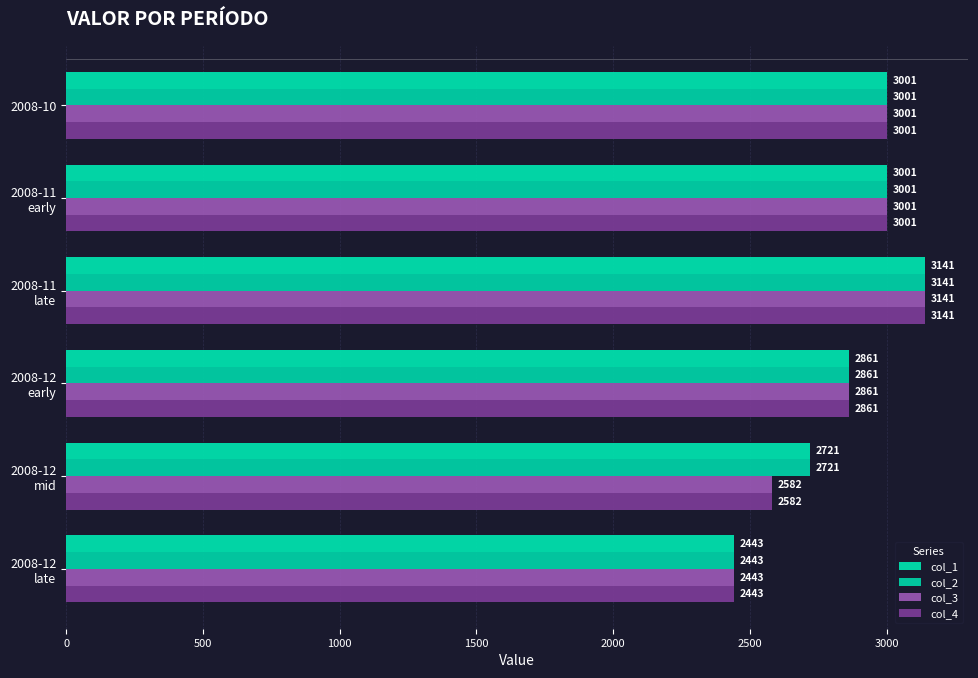

Count the number of data series in this chart.

4